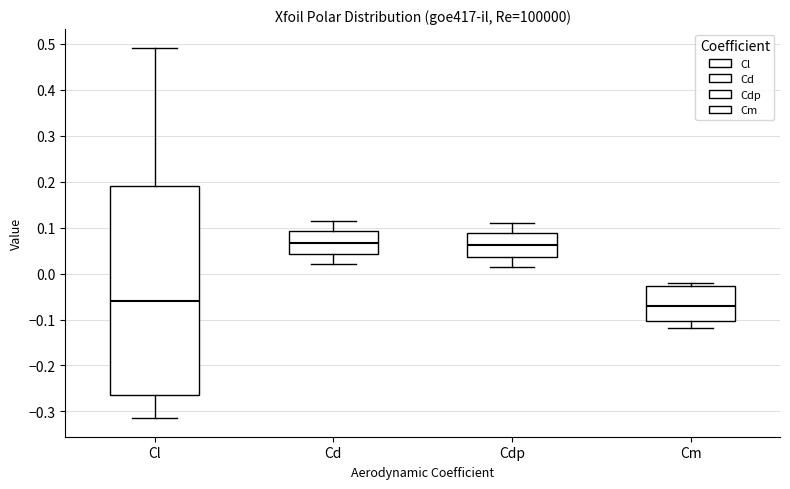

Reading left to right, read every box against the y-axis: the position of its median line, the range the box covers, and the ends of its whiskers. The values are not printed on the chart, so give them approximately, as read against the axis.

Cl: median -0.06, box -0.26 to 0.19, whiskers -0.31 to 0.49
Cd: median 0.07, box 0.04 to 0.09, whiskers 0.02 to 0.11
Cdp: median 0.06, box 0.04 to 0.09, whiskers 0.01 to 0.11
Cm: median -0.07, box -0.10 to -0.03, whiskers -0.12 to -0.02